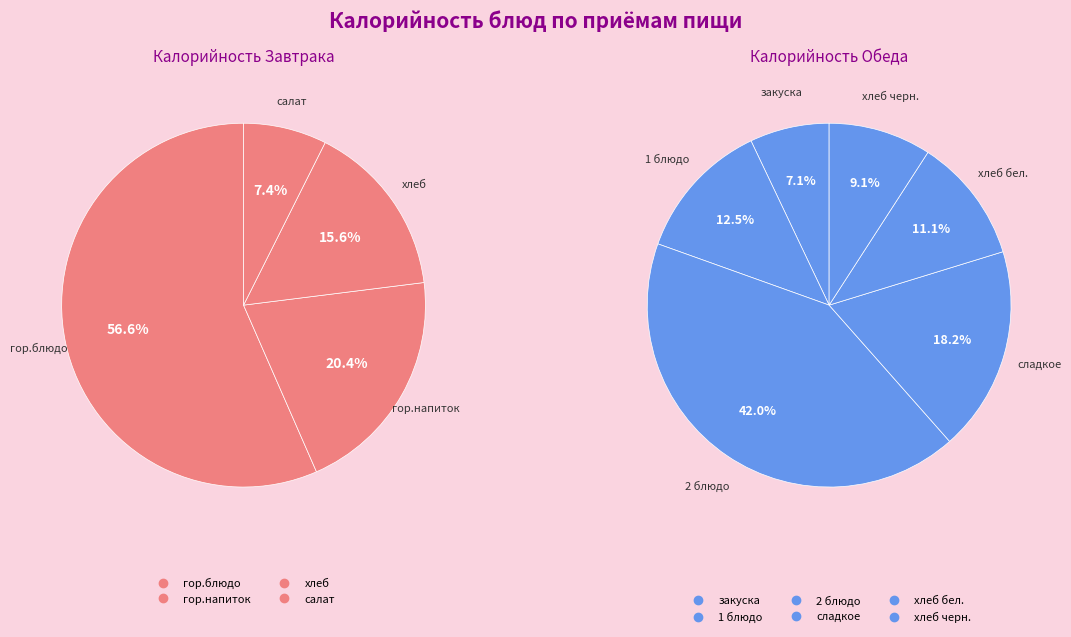

Combined, do Обед (закуска) and Завтрак (хлеб) account for over 50%?

No